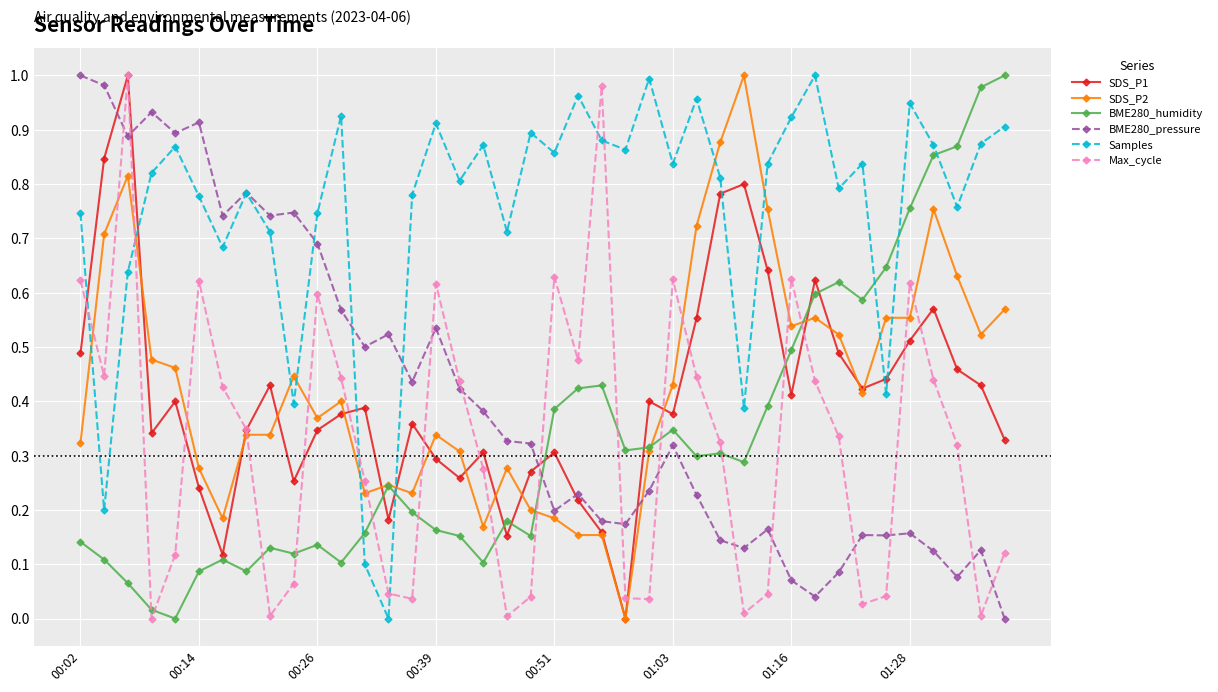

True or false: SDS_P1 has more than 2 points higher than both neighbors.

True